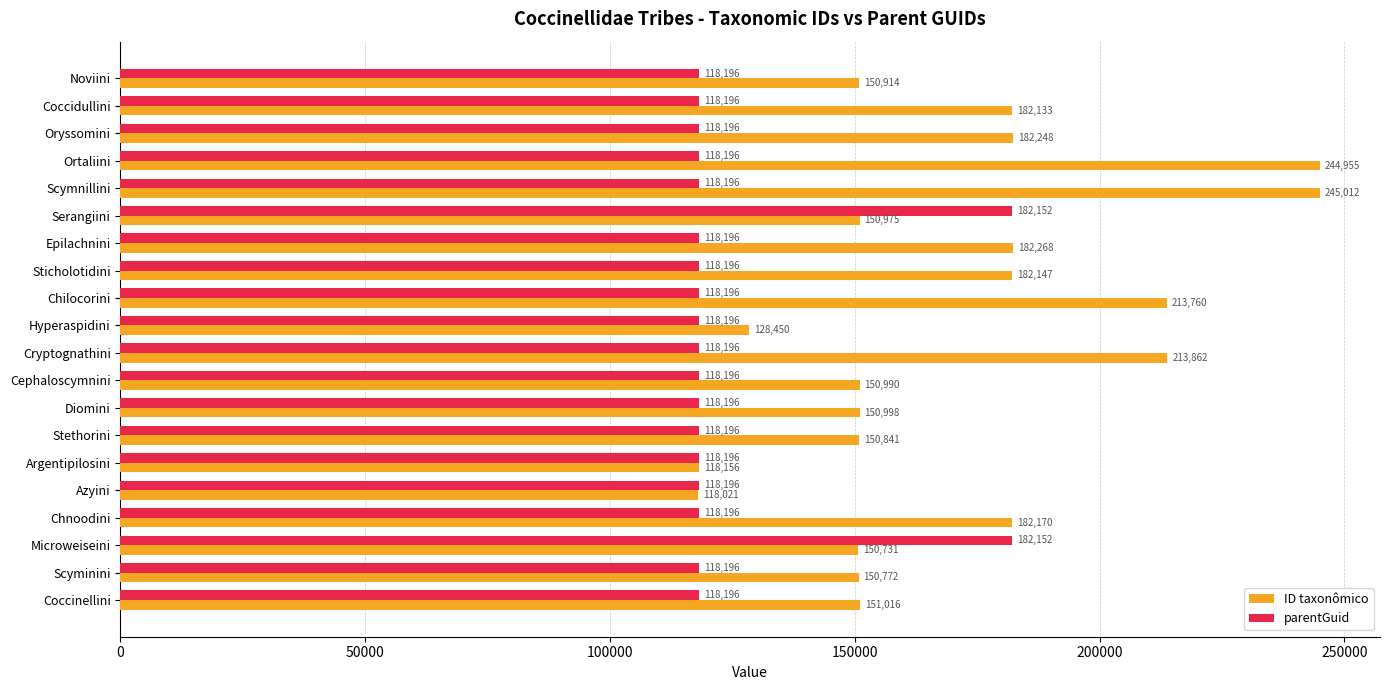

Rank the series by their maximum value, from lowest to highest.

parentGuid, ID taxonômico